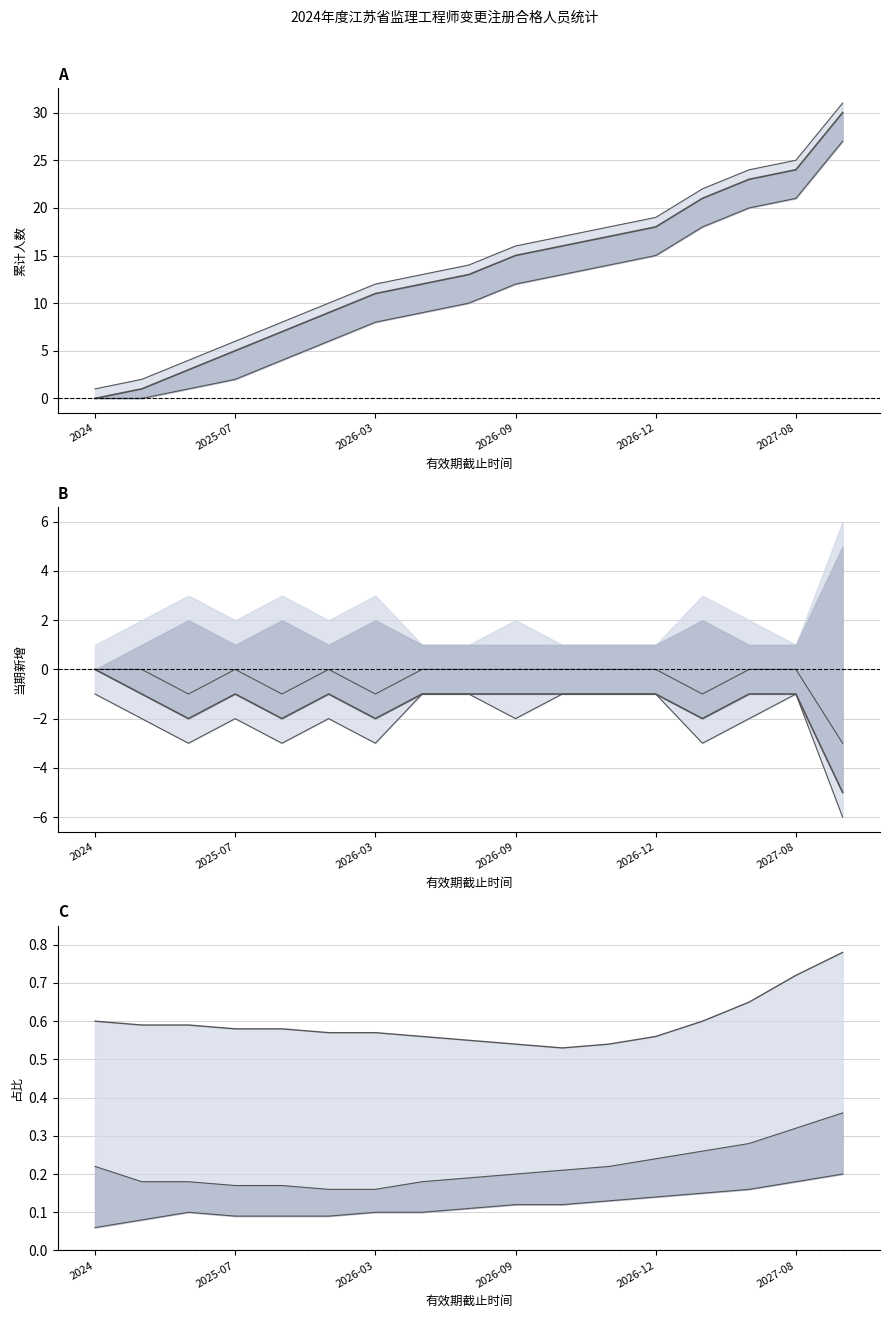

What is the average value of the 累计人数(lower) series?

11